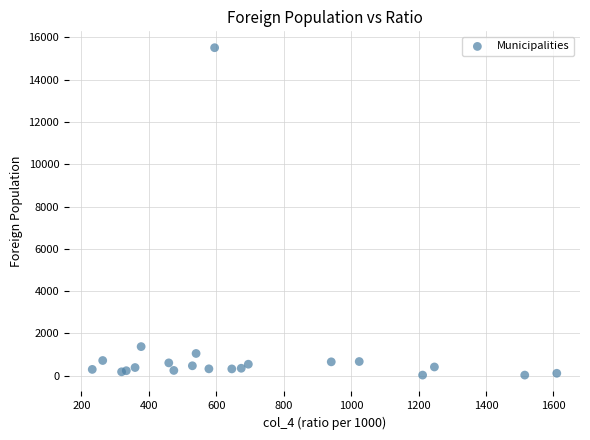

What Y value in the scatter plot is closest to 7770?

1379